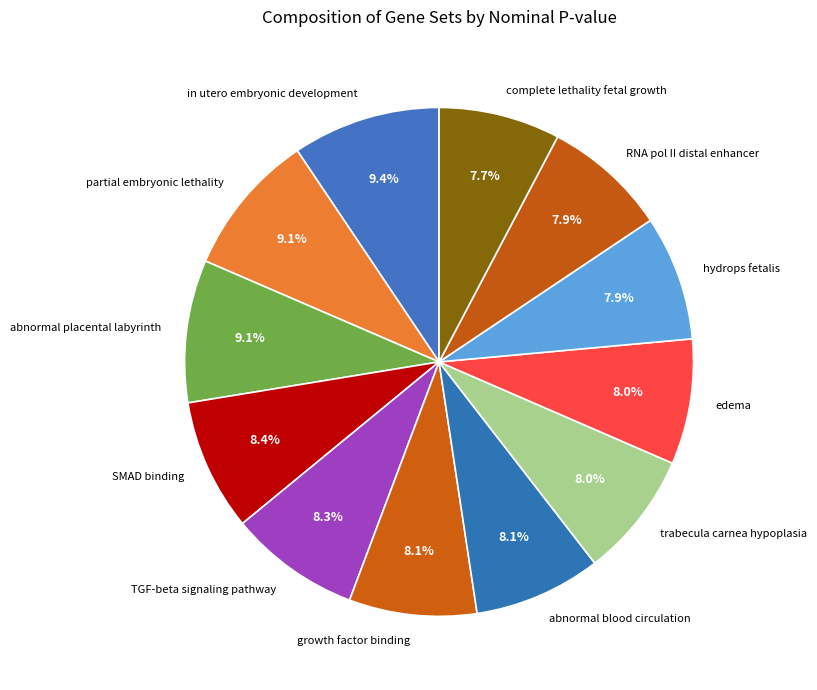

Is the sum of RNA pol II distal enhancer and abnormal blood circulation greater than half?

No